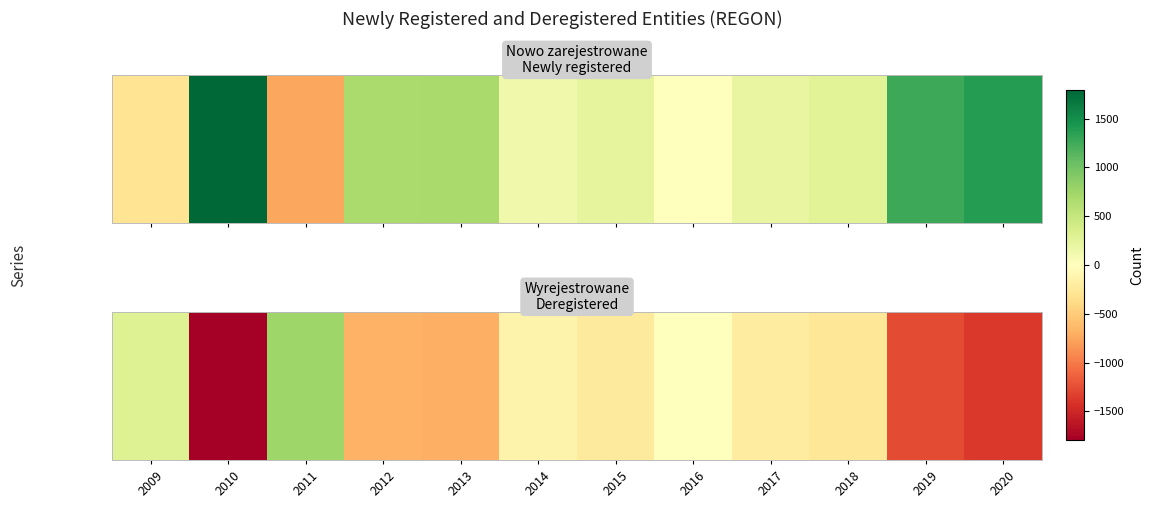

How many data points are less than -231?

6